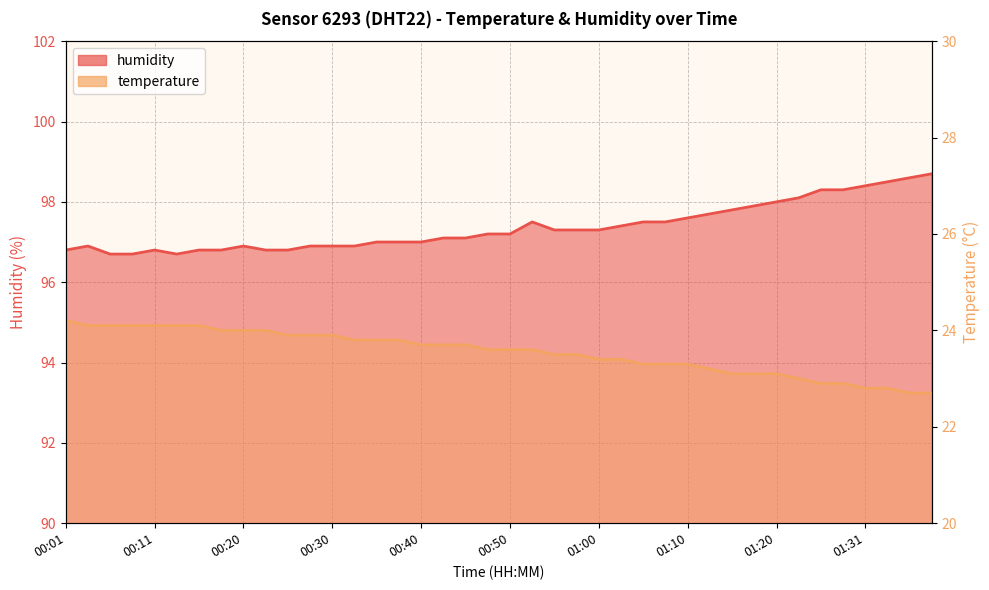

Which series has the widest spread of values?

humidity